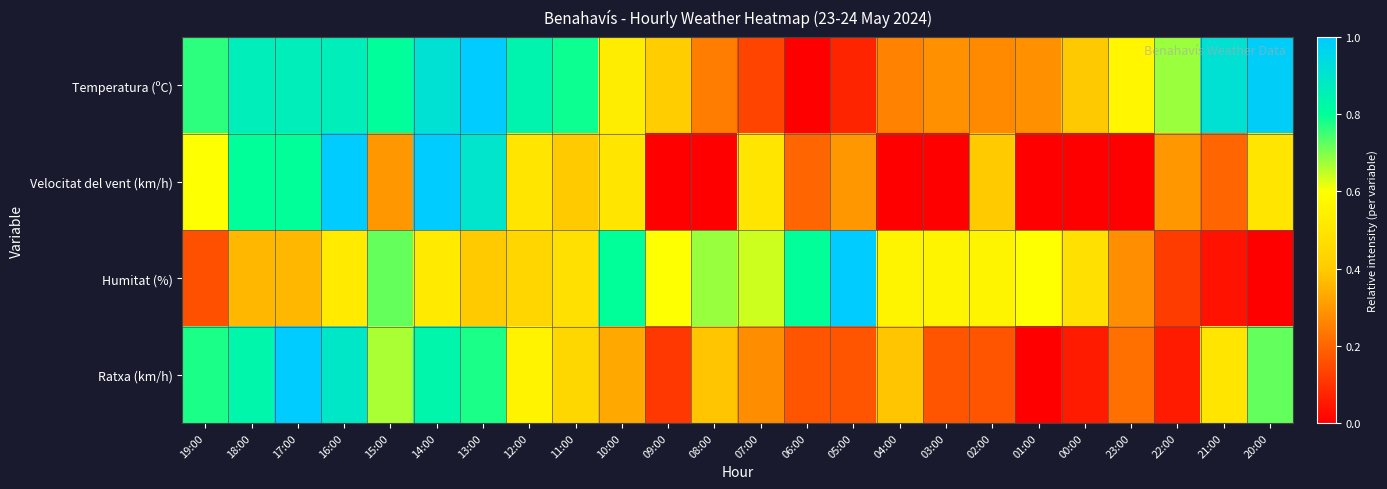

Reading right to left, what are all the values shown in this chart?

Temperatura (ºC): 20:00=1.0	21:00=0.9	22:00=0.7	23:00=0.6	00:00=0.4	01:00=0.3	02:00=0.3	03:00=0.3	04:00=0.3	05:00=0.1	06:00=0.0	07:00=0.1	08:00=0.2	09:00=0.4	10:00=0.5	11:00=0.8	12:00=0.8	13:00=1.0	14:00=0.9	15:00=0.8	16:00=0.9	17:00=0.9	18:00=0.9	19:00=0.8
Velocitat del vent (km/h): 20:00=0.5	21:00=0.2	22:00=0.3	23:00=0.0	00:00=0.0	01:00=0.0	02:00=0.4	03:00=0.0	04:00=0.0	05:00=0.3	06:00=0.2	07:00=0.5	08:00=0.0	09:00=0.0	10:00=0.5	11:00=0.4	12:00=0.5	13:00=0.9	14:00=1.0	15:00=0.3	16:00=1.0	17:00=0.8	18:00=0.8	19:00=0.6
Humitat (%): 20:00=0.0	21:00=0.0	22:00=0.1	23:00=0.3	00:00=0.5	01:00=0.6	02:00=0.6	03:00=0.6	04:00=0.6	05:00=1.0	06:00=0.8	07:00=0.6	08:00=0.7	09:00=0.6	10:00=0.8	11:00=0.5	12:00=0.4	13:00=0.4	14:00=0.5	15:00=0.7	16:00=0.5	17:00=0.4	18:00=0.4	19:00=0.2
Ratxa (km/h): 20:00=0.7	21:00=0.5	22:00=0.1	23:00=0.2	00:00=0.1	01:00=0.0	02:00=0.2	03:00=0.2	04:00=0.4	05:00=0.2	06:00=0.2	07:00=0.3	08:00=0.4	09:00=0.1	10:00=0.3	11:00=0.4	12:00=0.6	13:00=0.8	14:00=0.8	15:00=0.7	16:00=0.9	17:00=1.0	18:00=0.8	19:00=0.8